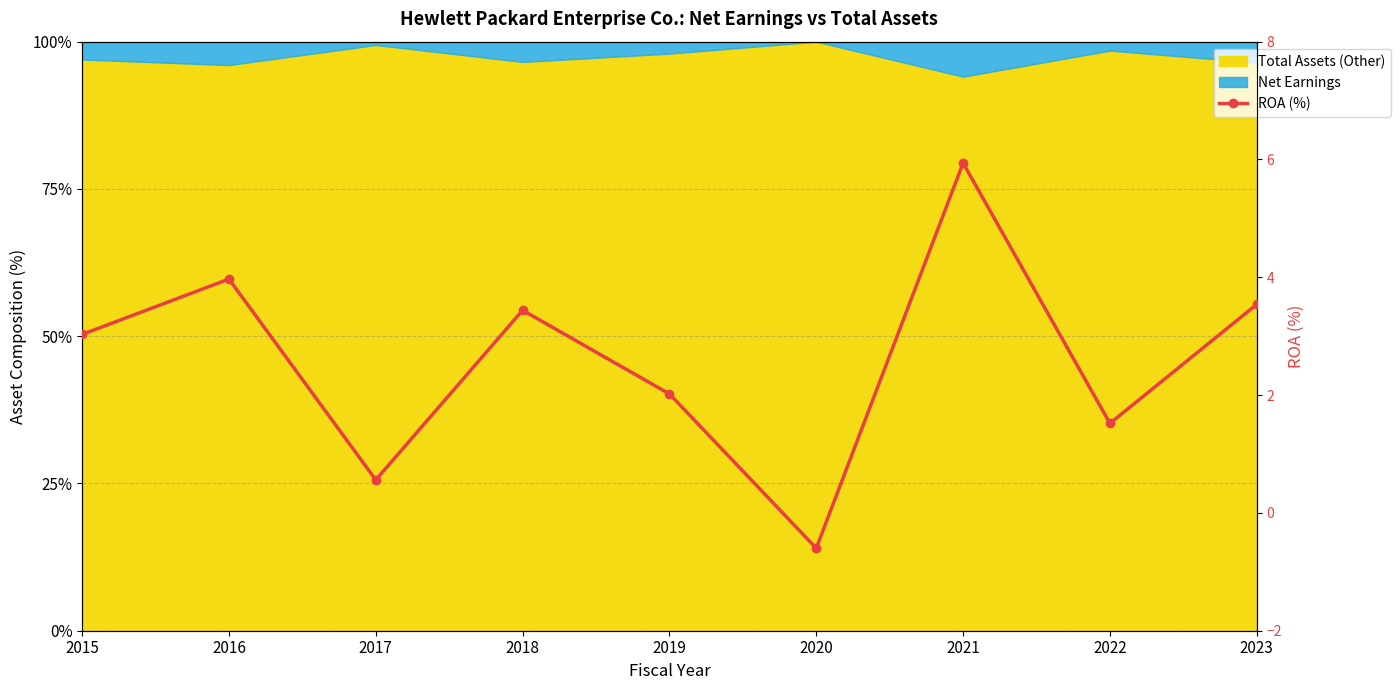

True or false: the data has more than 0 interior local peaks.

True